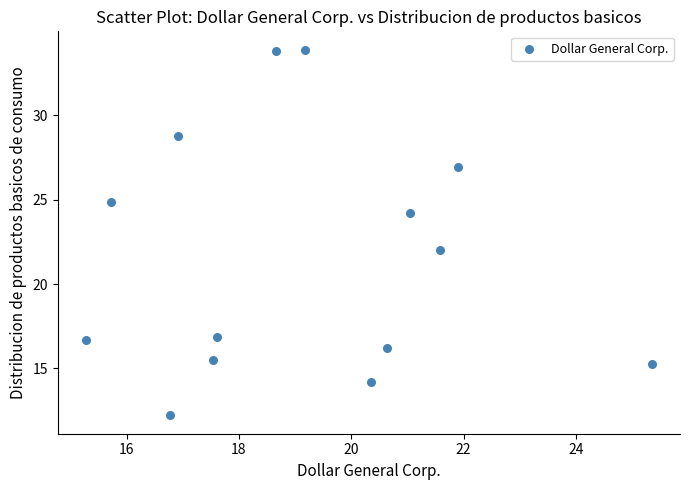

What is the range of Y values (max minus min)?

21.7